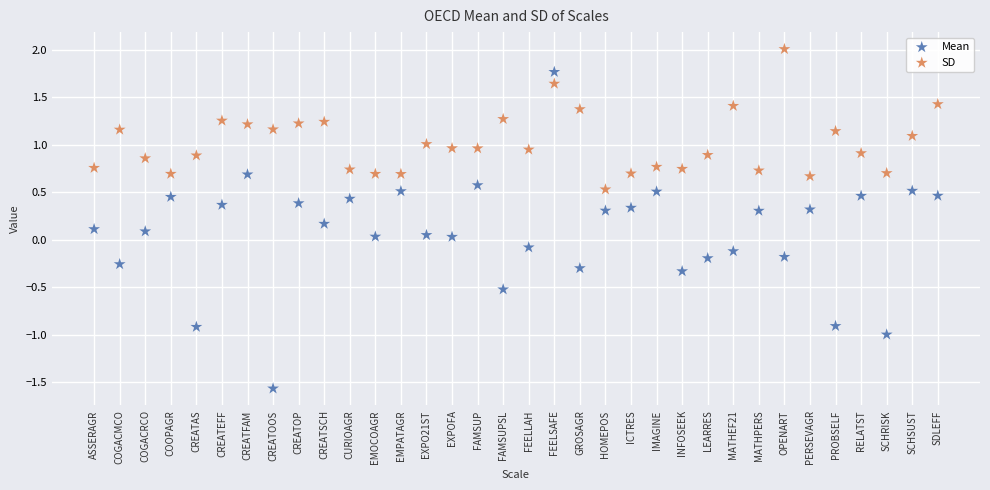

Which series reaches the maximum Y coordinate?

SD